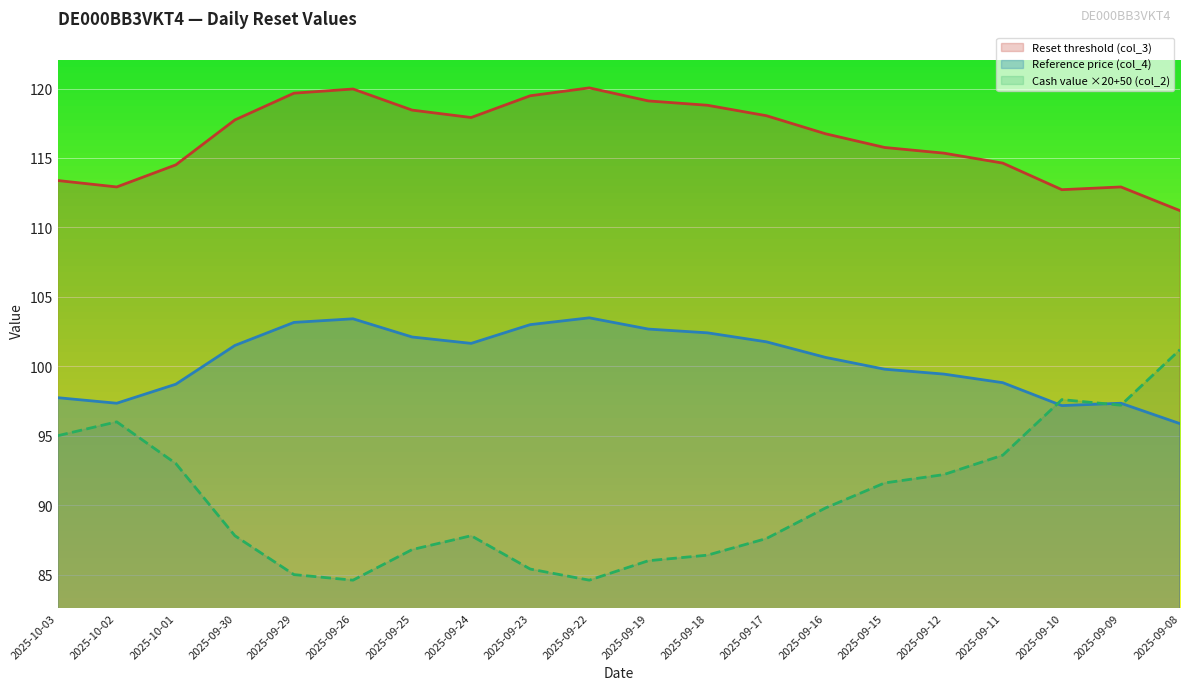

True or false: Reset threshold (col_3) and Reference price (col_4) cross at least once.

False